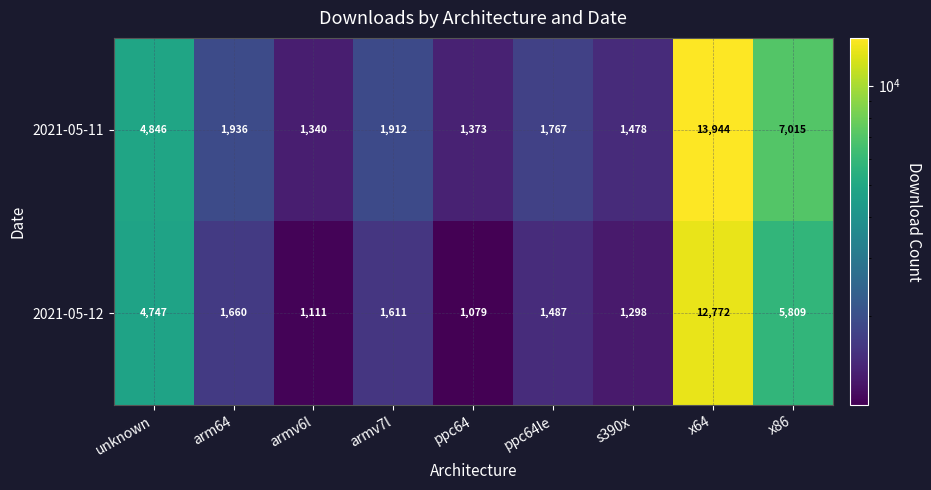

Is it true that 2021-05-11 equals 2202 at unknown?

False